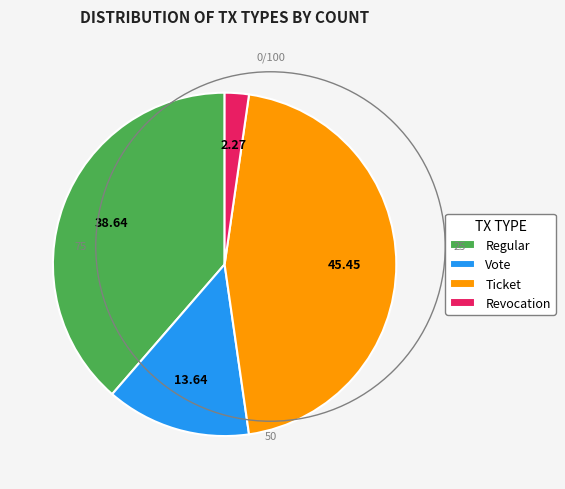

Is the sum of Vote and Regular greater than half?

Yes